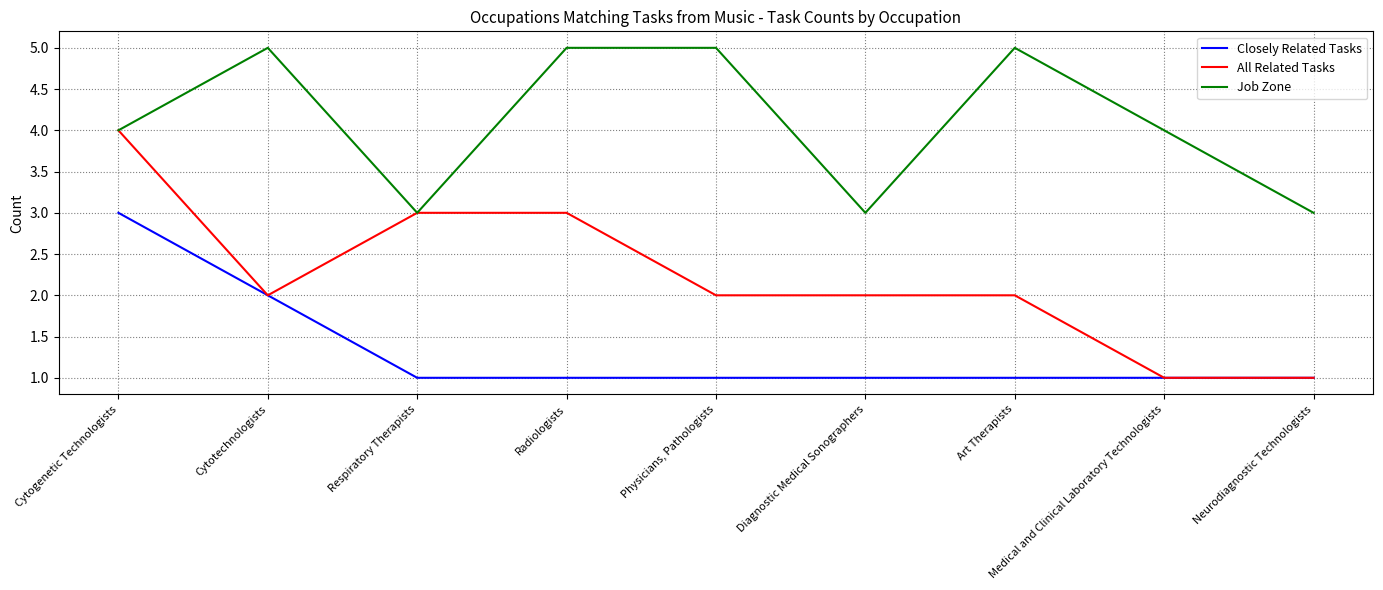

What is the difference between the All Related Tasks values at Cytogenetic Technologists and Physicians, Pathologists?

2